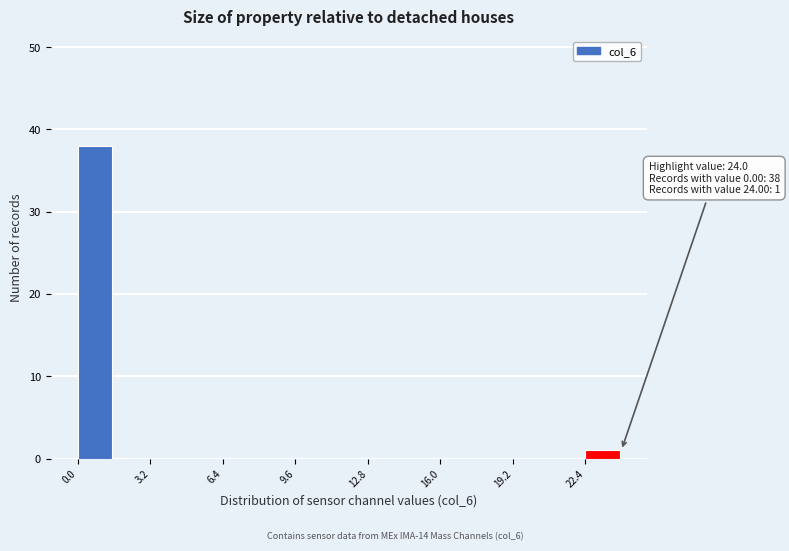

Read against the x-axis, roughly where is the centre of the tallest bar?

1.0